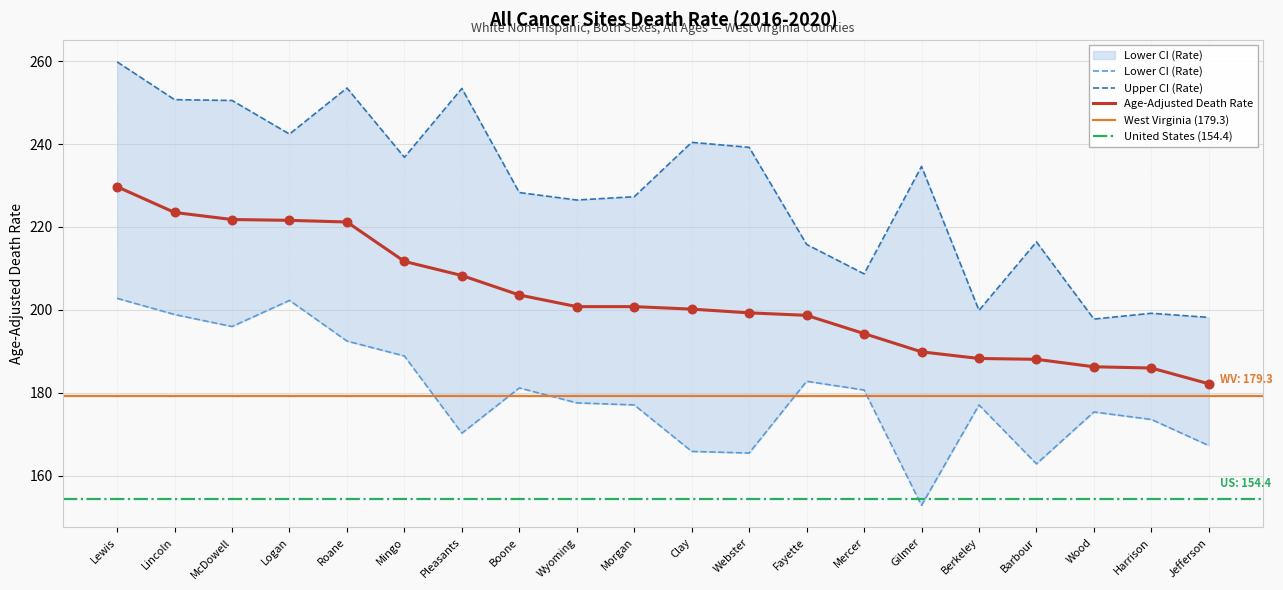

What is the total value across all series at Fayette?

597.3